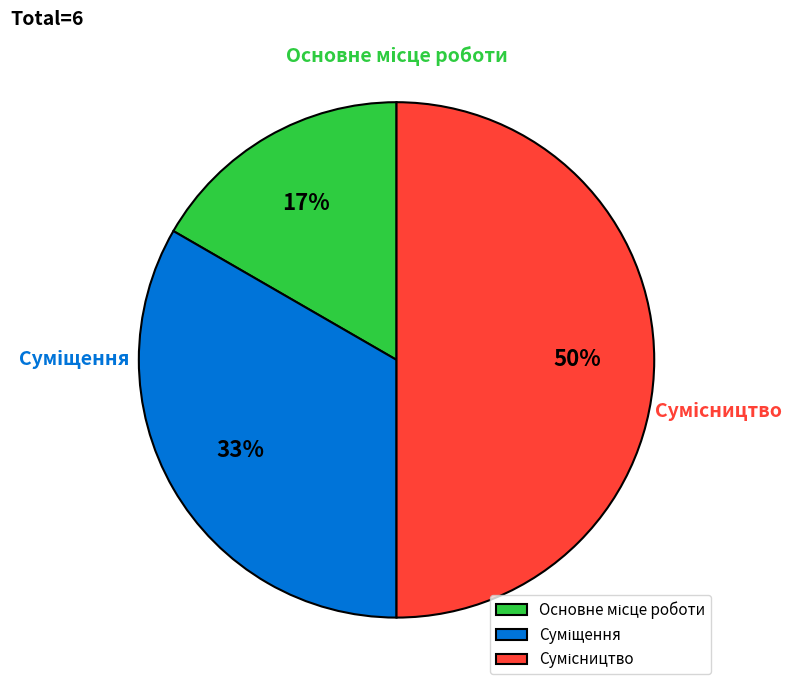

To the nearest percent, what is the difference between the largest and smallest slice percentages?

33%